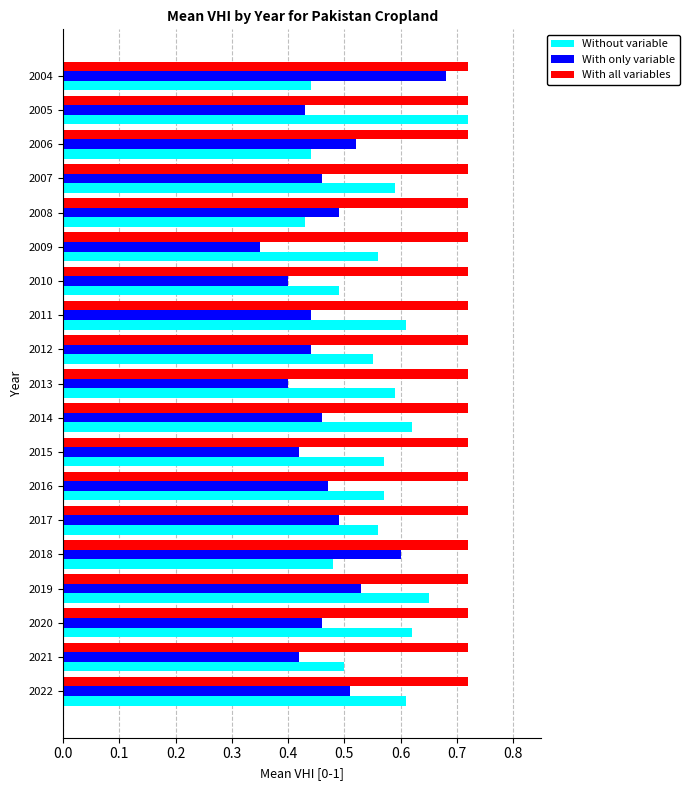

Rank the series by their average value, from highest to lowest.

With all variables, Without variable, With only variable